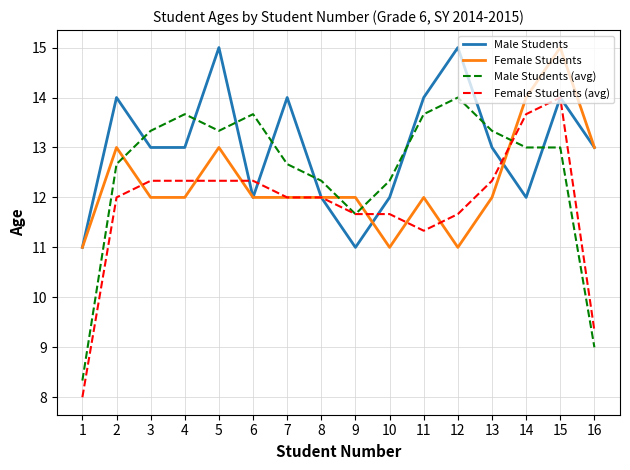

Count the number of categories in the chart.

16